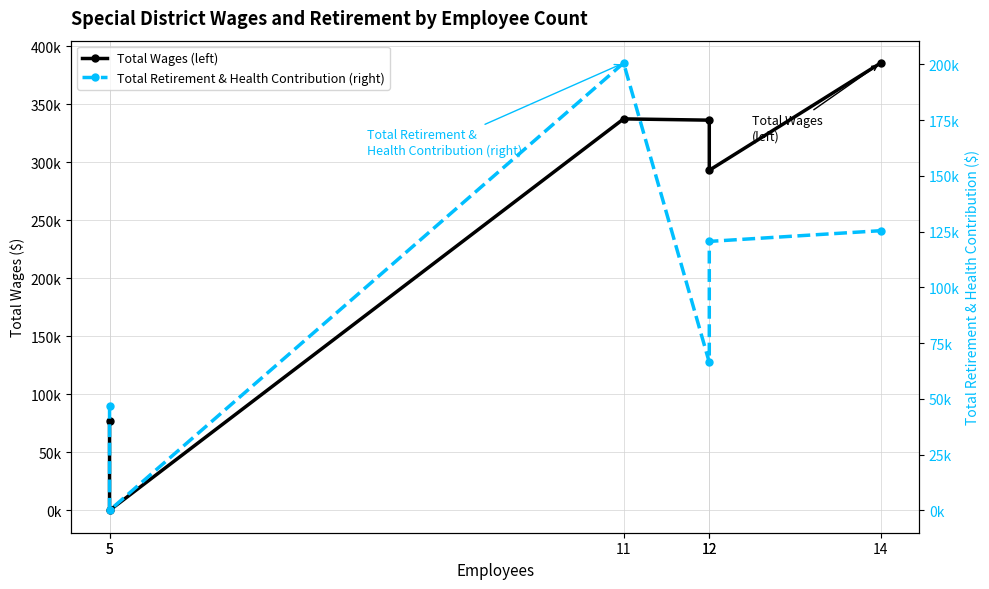

How many values in the Total Wages (left) series are below 336355?

3